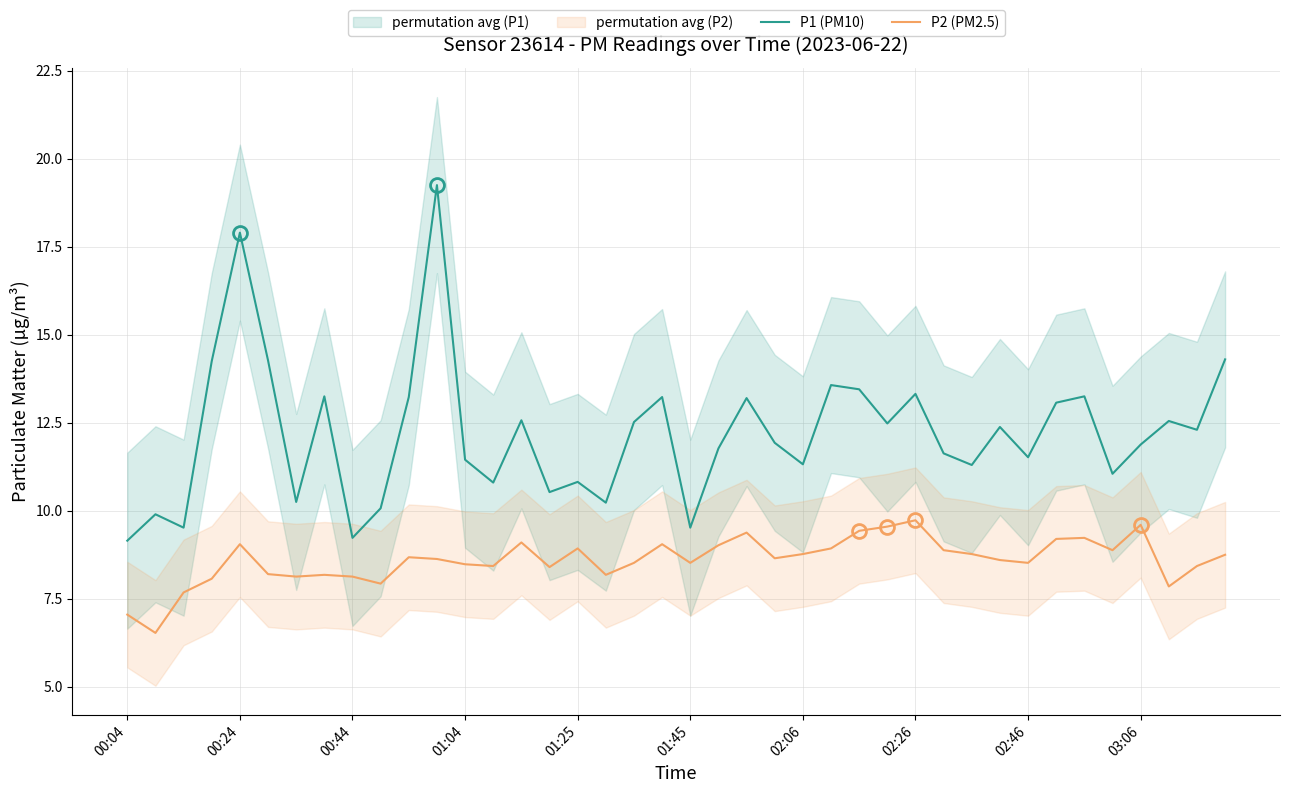

List the series in order of their overall mean, lowest first.

P2 (PM2.5), P1 (PM10)